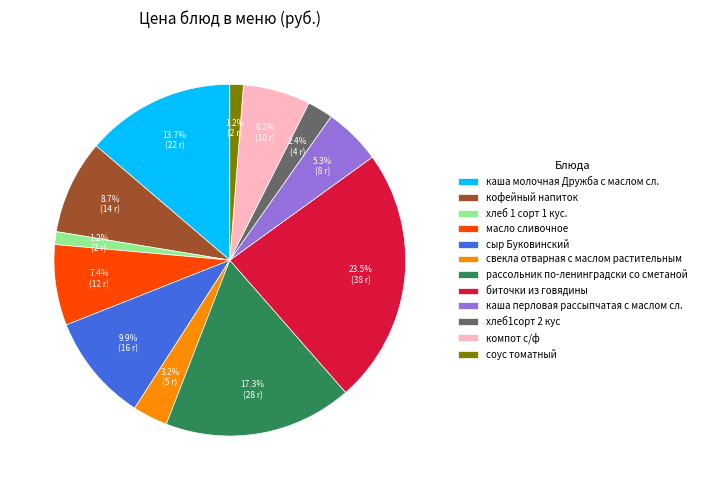

Which has a higher value, каша перловая рассыпчатая с маслом сл. or компот с/ф?

компот с/ф